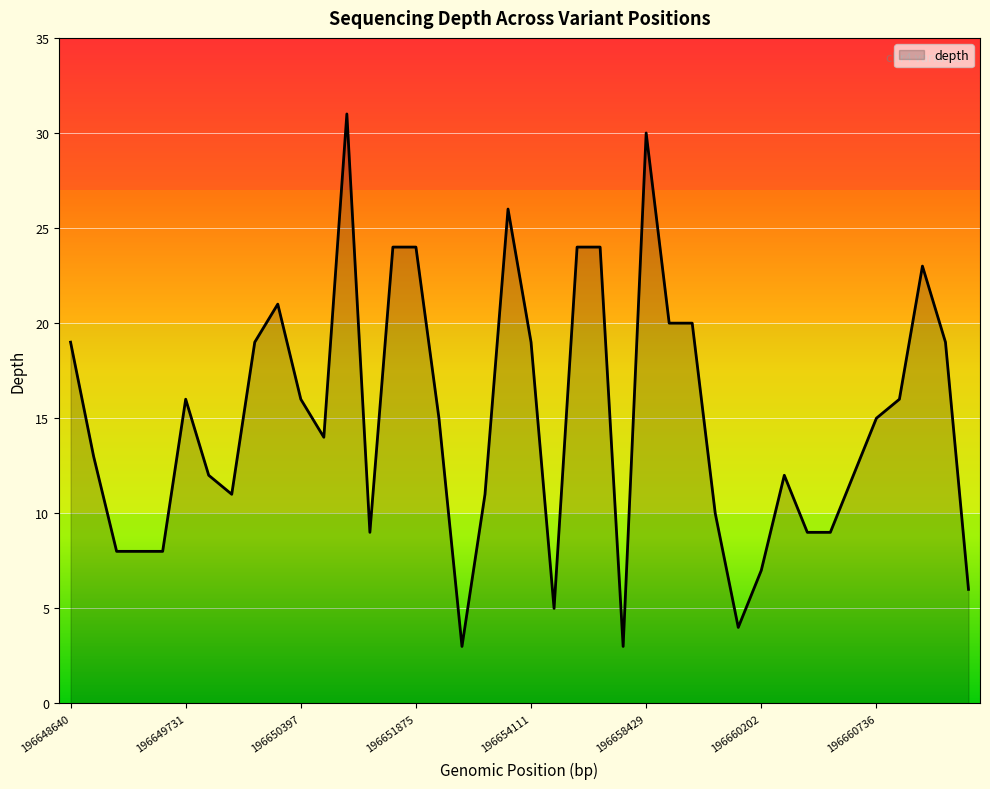

What is the average value?

15